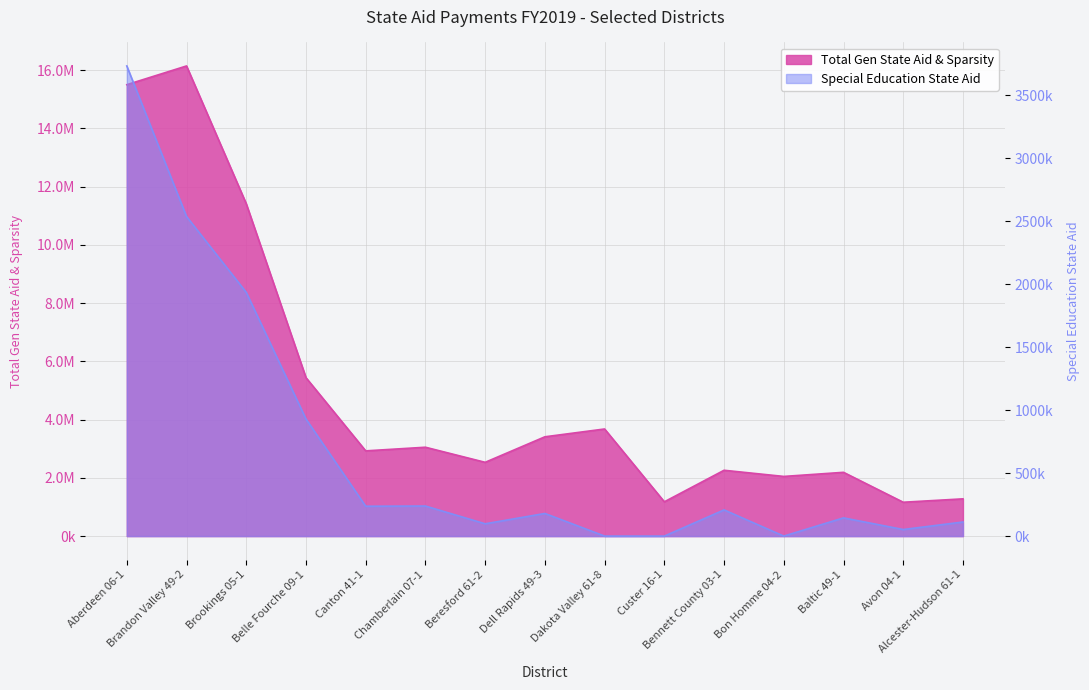

Which series has the largest total across all categories?

Total Gen State Aid & Sparsity